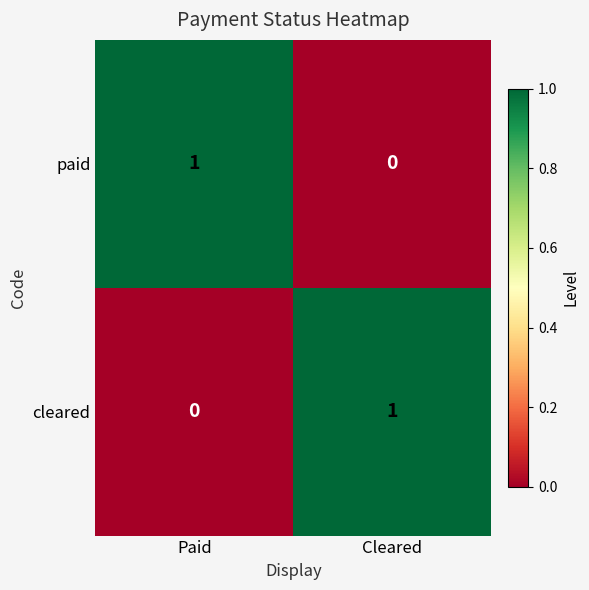

Where is cleared nearest to the value 0?

Paid